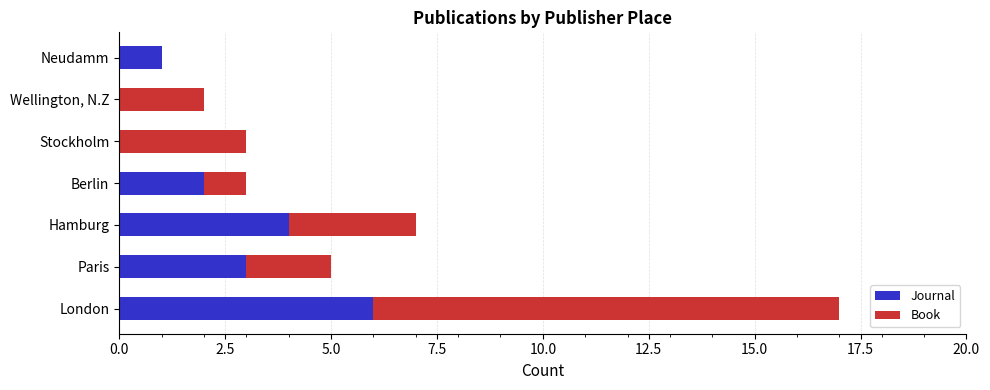

What is the total value across all series at Berlin?

3